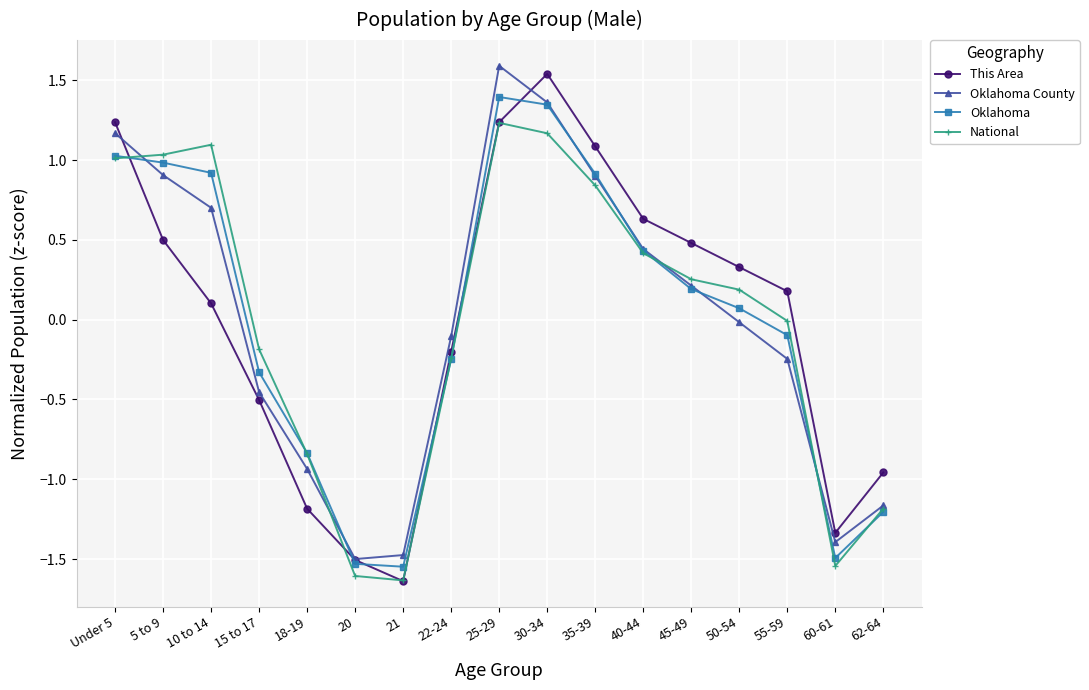

True or false: National has a value of -0.2 at 15 to 17.

True